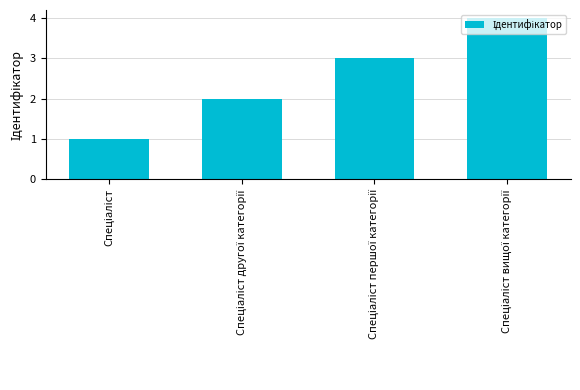

What is the value of the 3rd bar from the left?

3